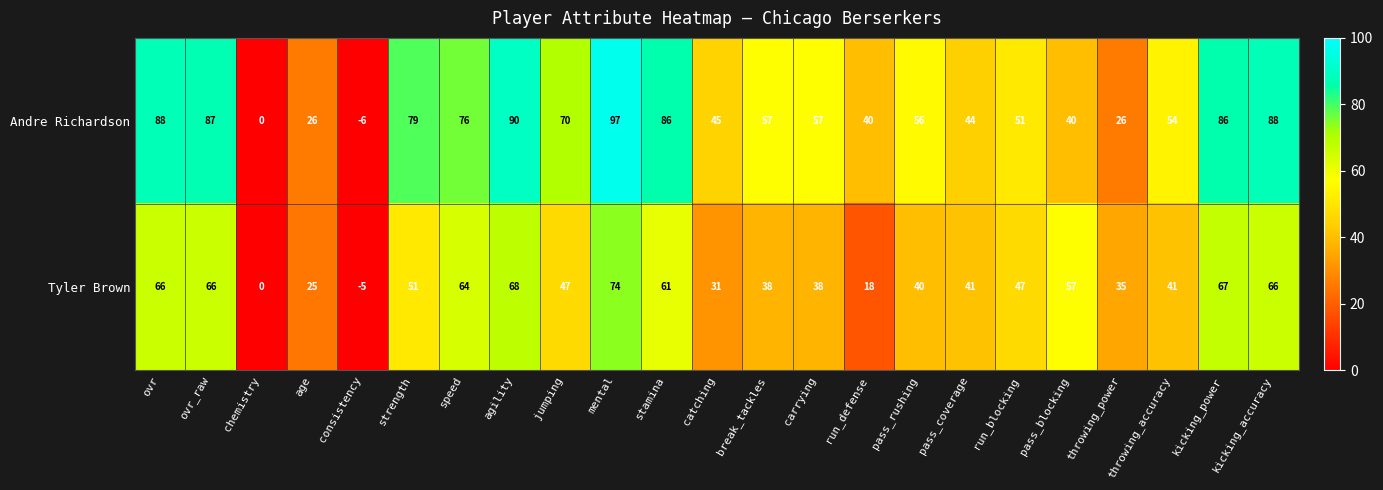

What is the maximum value shown in the chart?

97